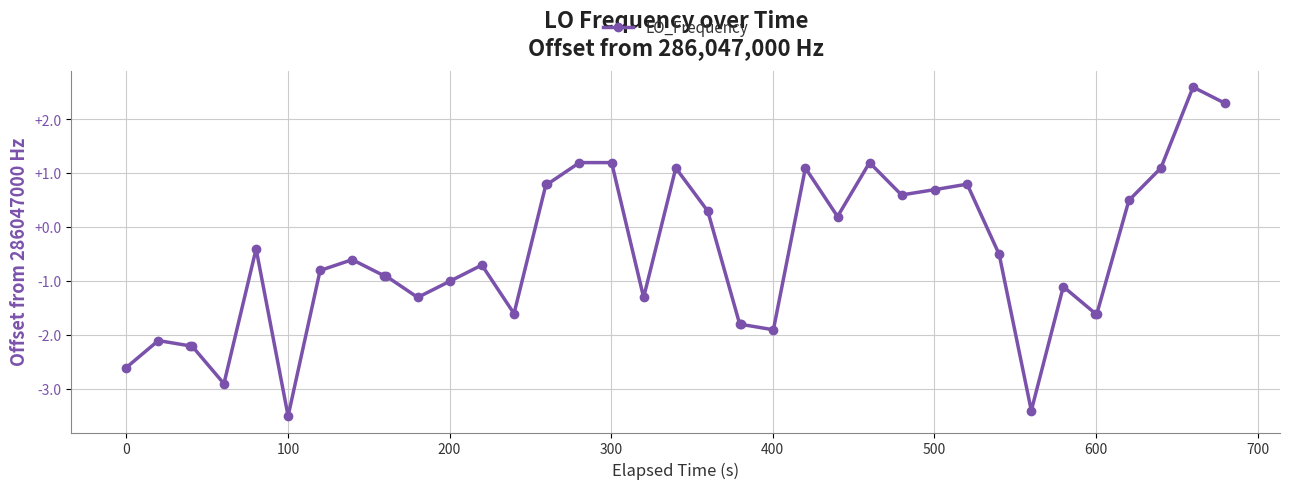

What is the difference between the maximum and minimum values?

6.1